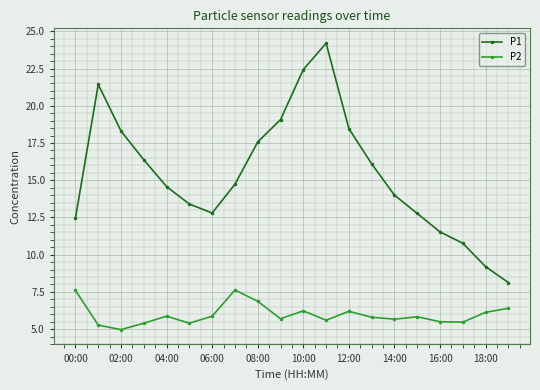

What is the minimum value shown in the chart?

5.0